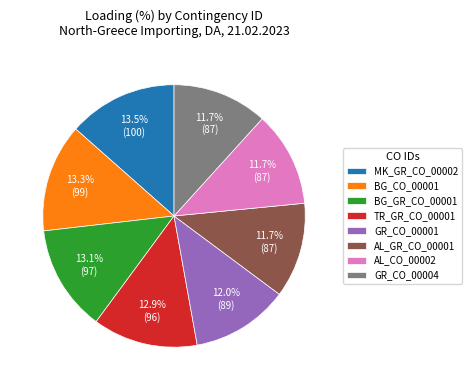

Between MK_GR_CO_00002 and AL_GR_CO_00001, which is larger?

MK_GR_CO_00002